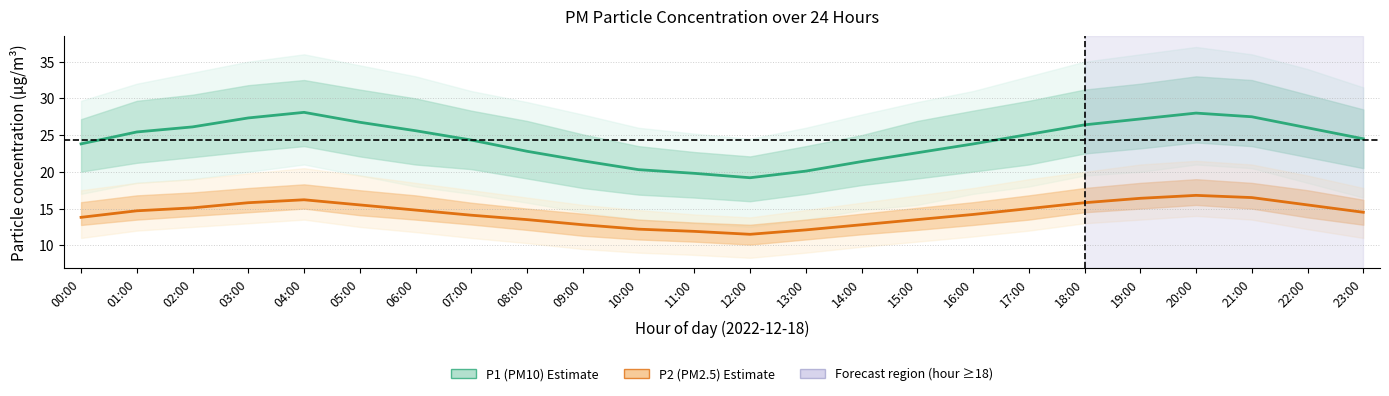

What value does the P1 (PM10) series have at 15:00?

22.6